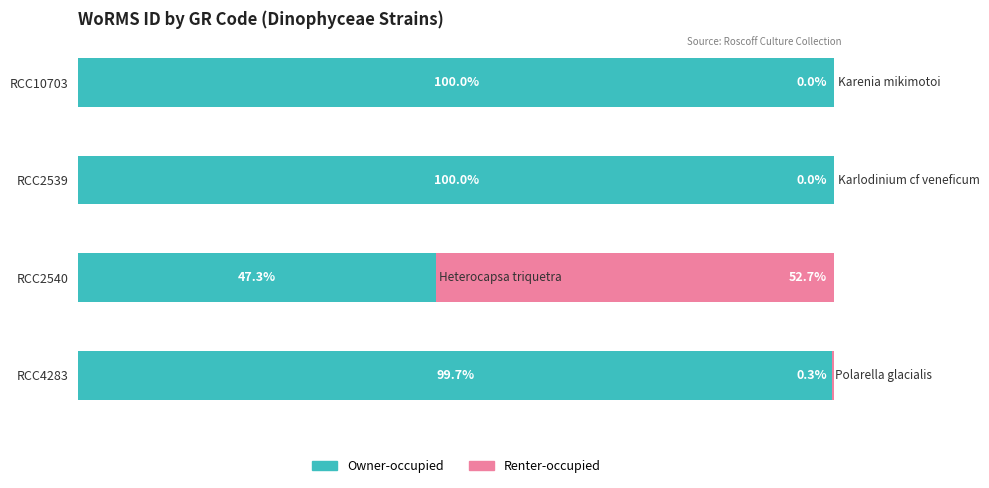

Where is Owner-occupied nearest to the value 73?

RCC2540